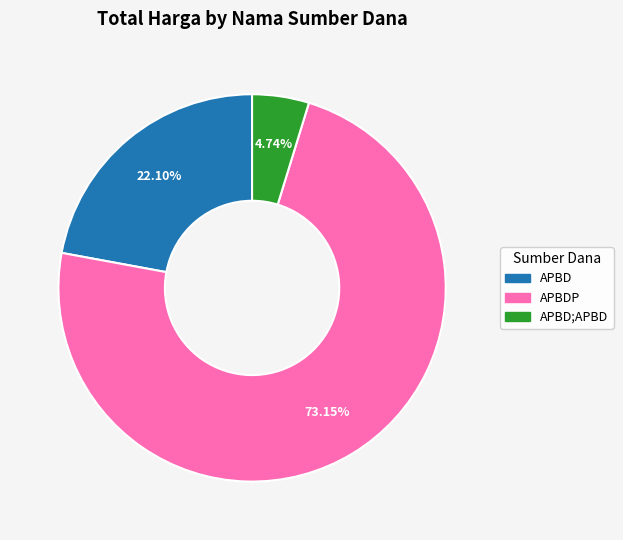

Is there a majority slice in this chart?

Yes